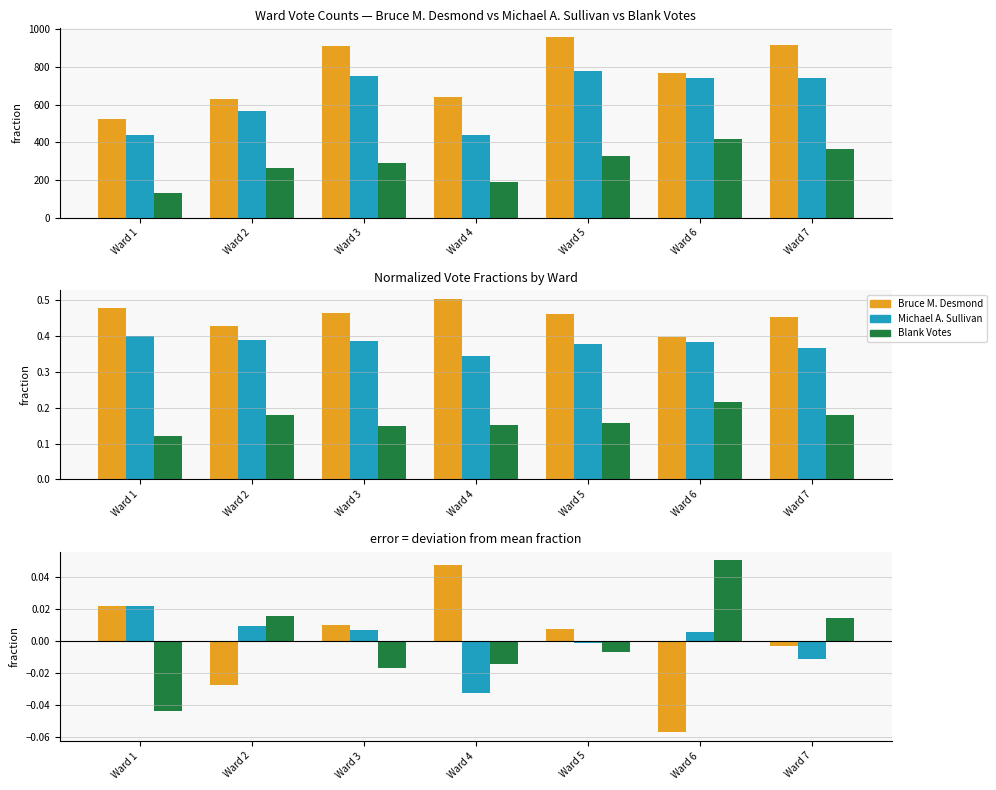

What is the difference between the maximum and minimum values in the Michael A. Sullivan series?

0.1